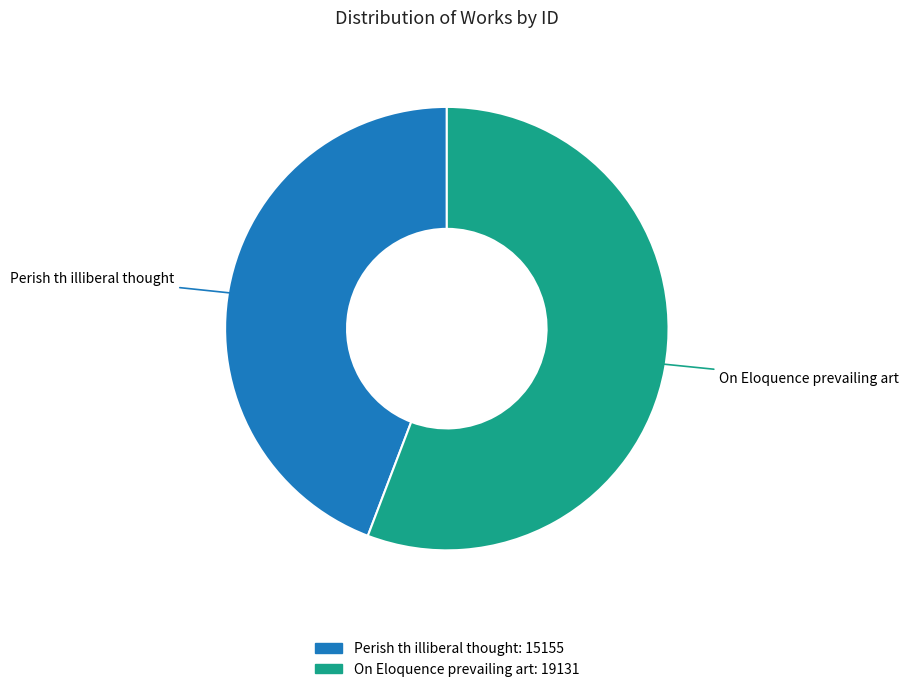

Is there any slice that represents more than half of the pie?

Yes